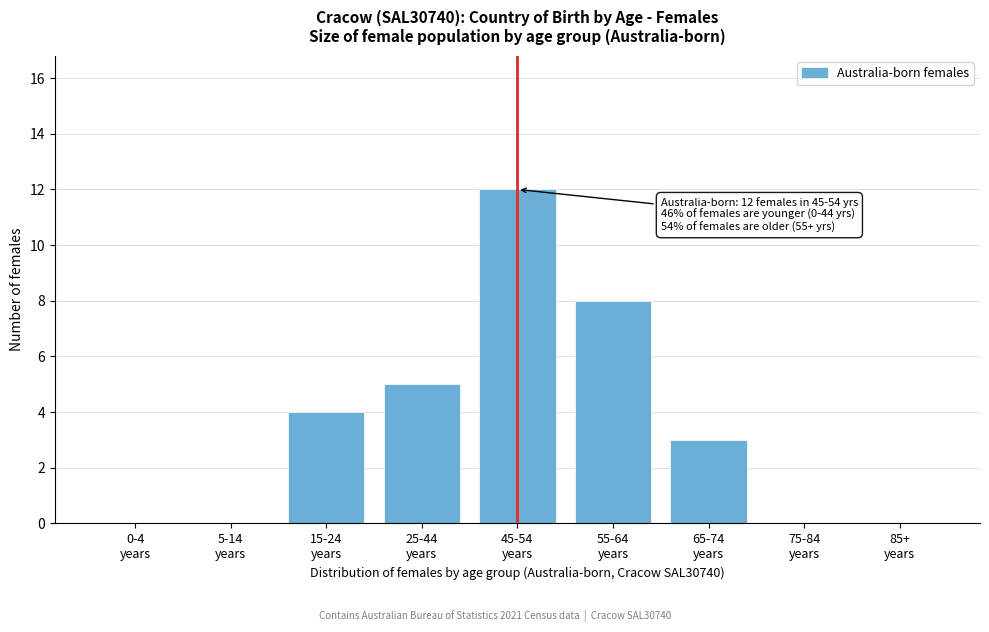

What is the maximum value shown in the chart?

12